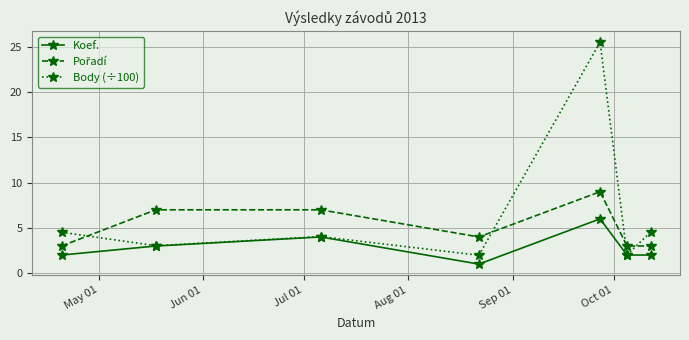

What is the smallest value displayed?

1.0